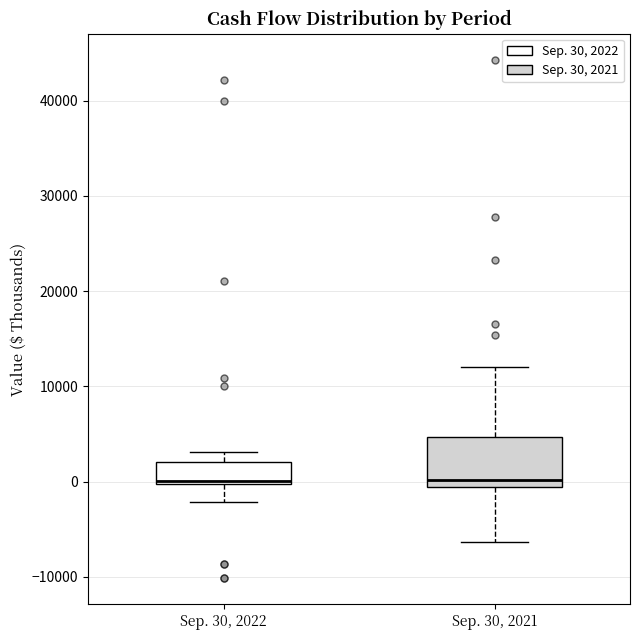

Where does the upper whisker of the box for Sep. 30, 2022 end on the y-axis? The values are not printed on the chart, so give them approximately, as read against the axis.

3000